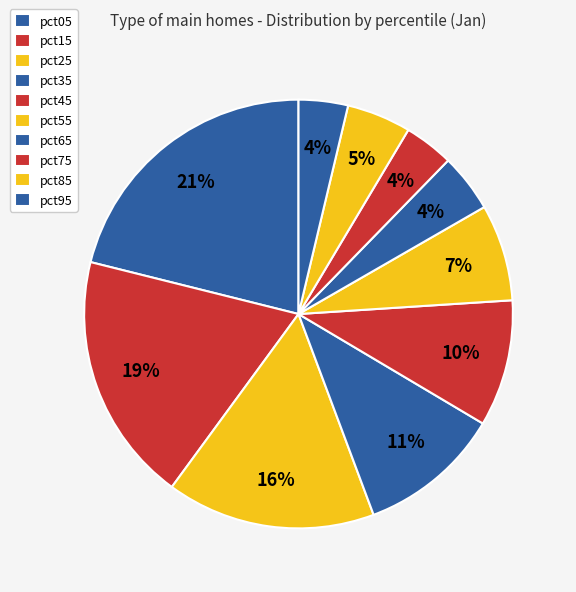

To the nearest percent, what percentage of the pie is pct65?

4%